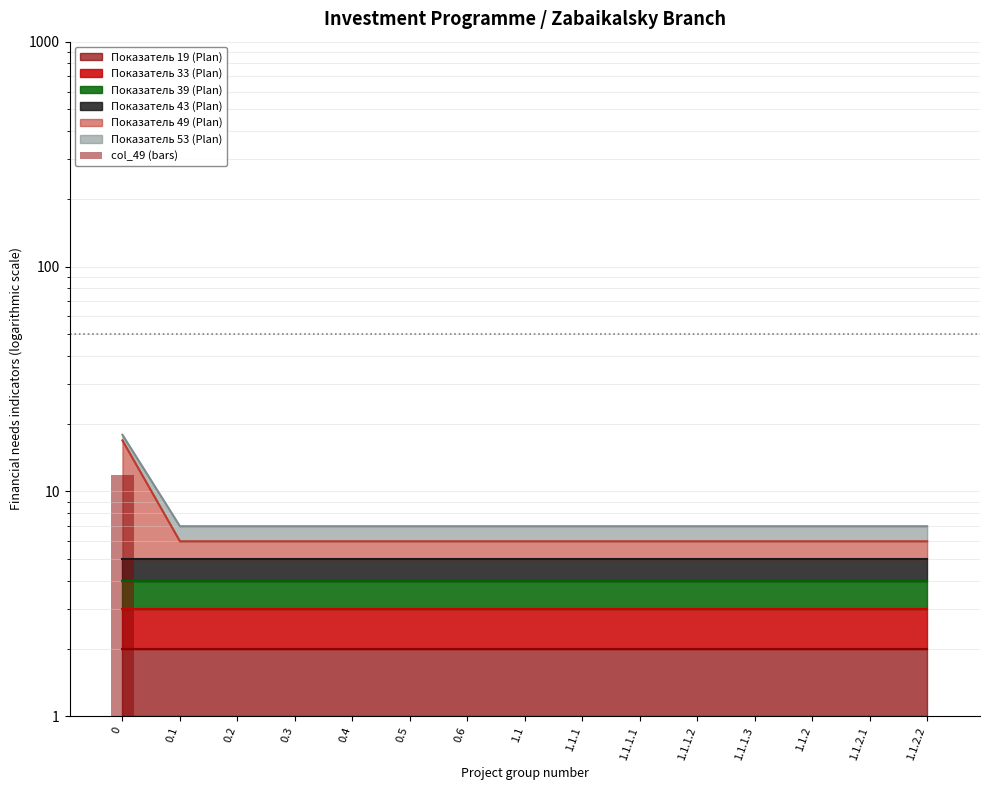

Reading left to right, list all the values displayed in this chart.

11.9	1.0	1.0	1.0	1.0	1.0	1.0	1.0	1.0	1.0	1.0	1.0	1.0	1.0	1.0